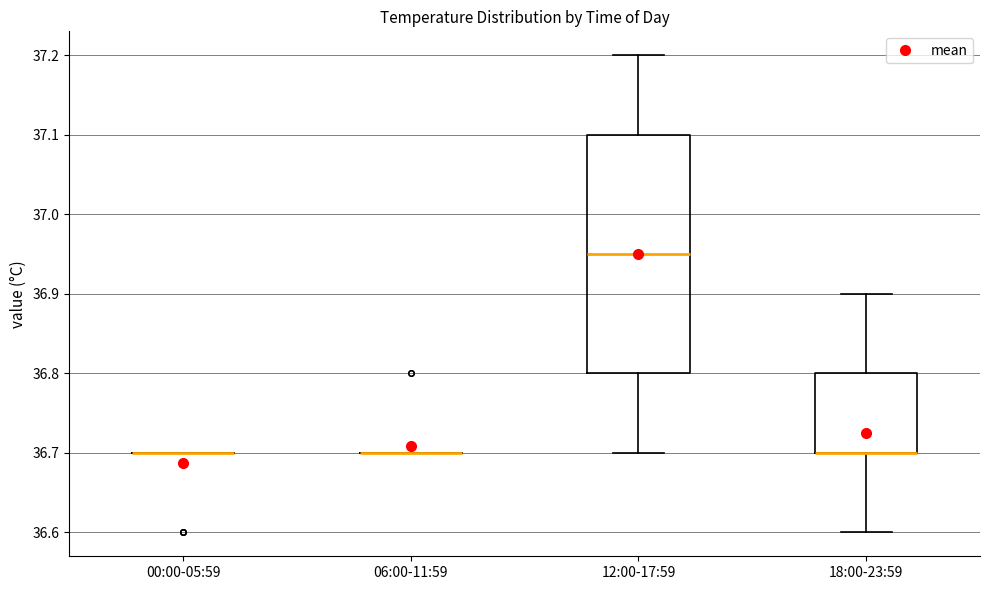

Reading left to right, transcribe this box plot: for each box, give where its median line is, the range the box spans, and where its two whiskers end, as read against the y-axis. The values are not printed on the chart, so give them approximately, as read against the axis.

00:00-05:59: box collapsed to a line at 36.70, whiskers 36.70 to 36.70
06:00-11:59: box collapsed to a line at 36.70, whiskers 36.70 to 36.70
12:00-17:59: median 36.95, box 36.80 to 37.10, whiskers 36.70 to 37.20
18:00-23:59: median 36.70 (drawn on the box's lower edge), box 36.70 to 36.80, whiskers 36.60 to 36.90